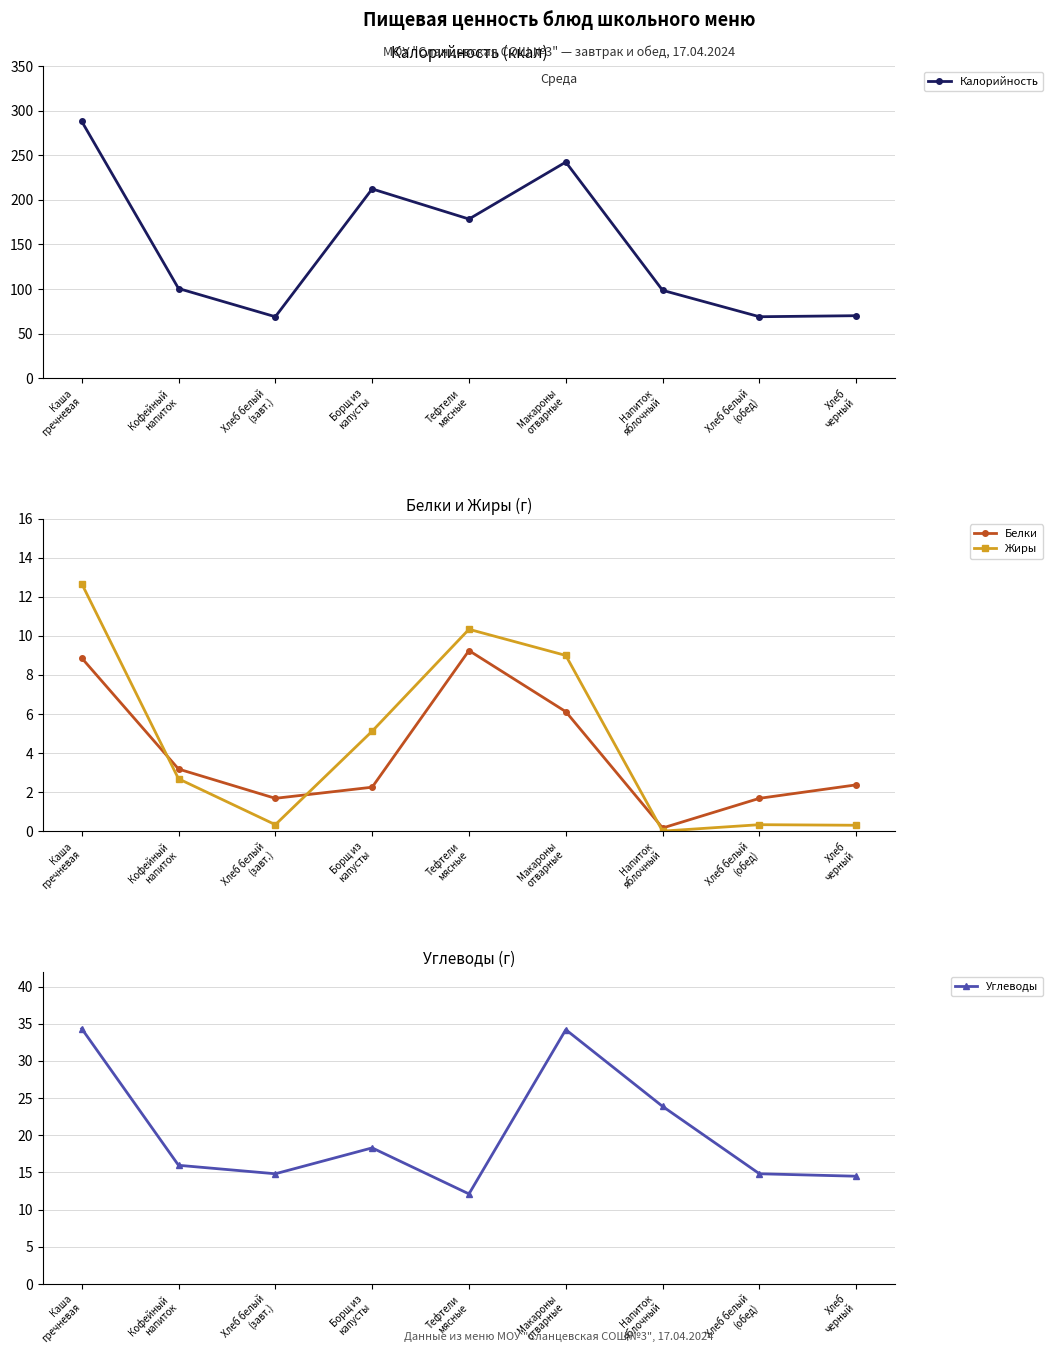

At which label does Углеводы first exceed 15?

Каша
гречневая